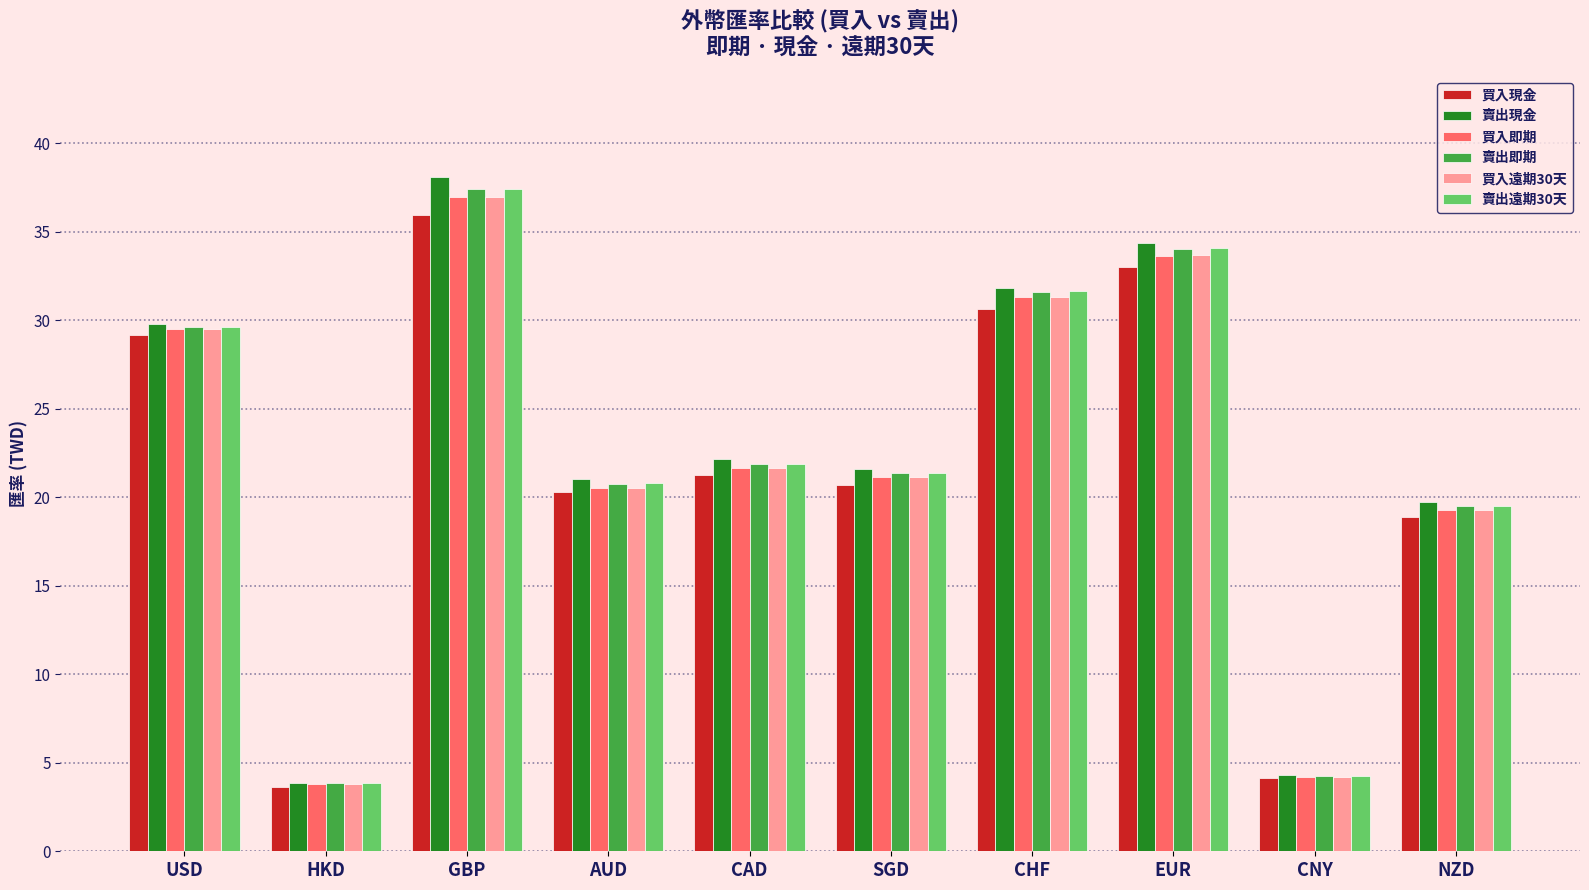

What is the label of the 8th bar from the right?

GBP